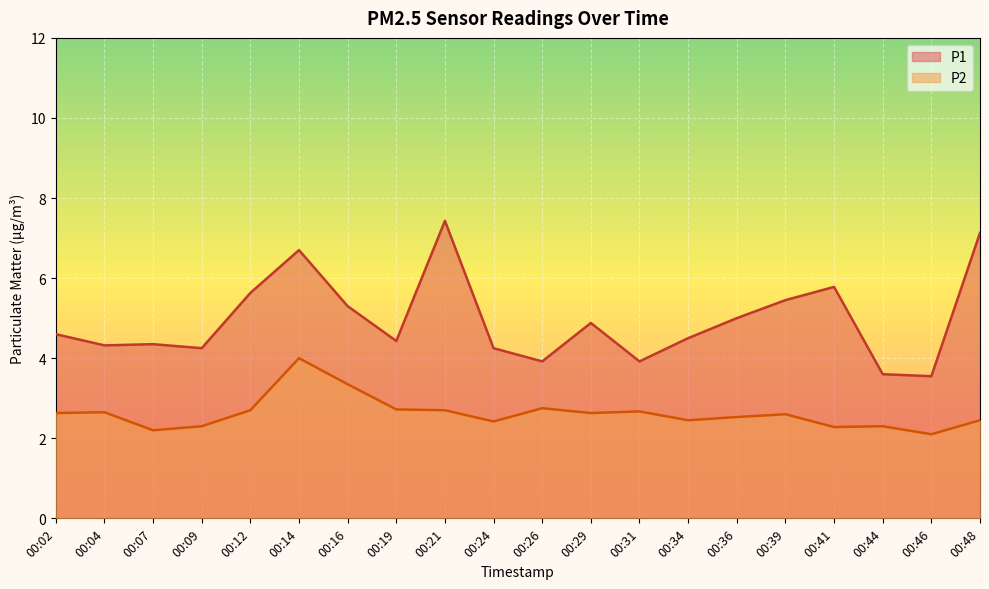

True or false: P1 has a value of 1.4 at 00:19.

False